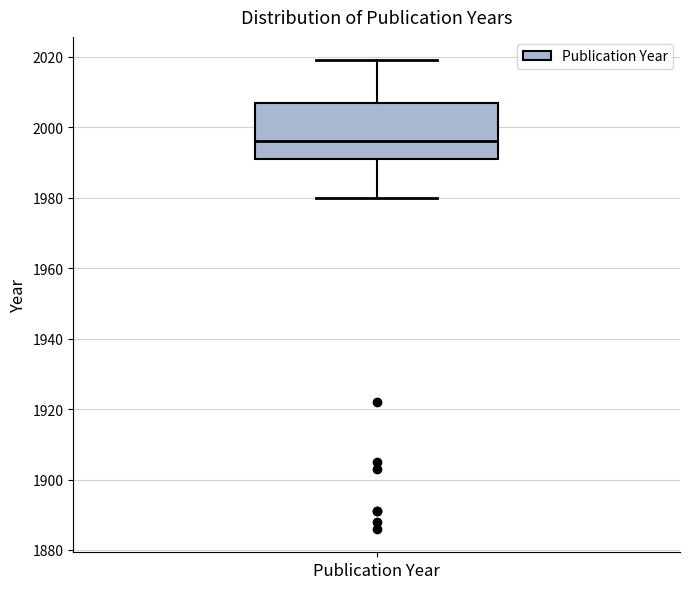

Read this box plot against the y-axis: the position of the median line, the range covered by the box, and the ends of both whiskers. The values are not printed on the chart, so give them approximately, as read against the axis.

median 1996, box 1992 to 2008, whiskers 1980 to 2020